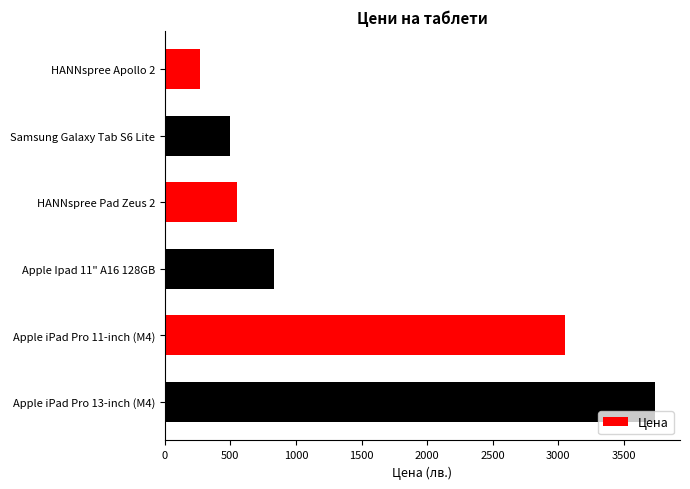

What is the change in value from HANNspree Apollo 2 to Samsung Galaxy Tab S6 Lite?

+230.0